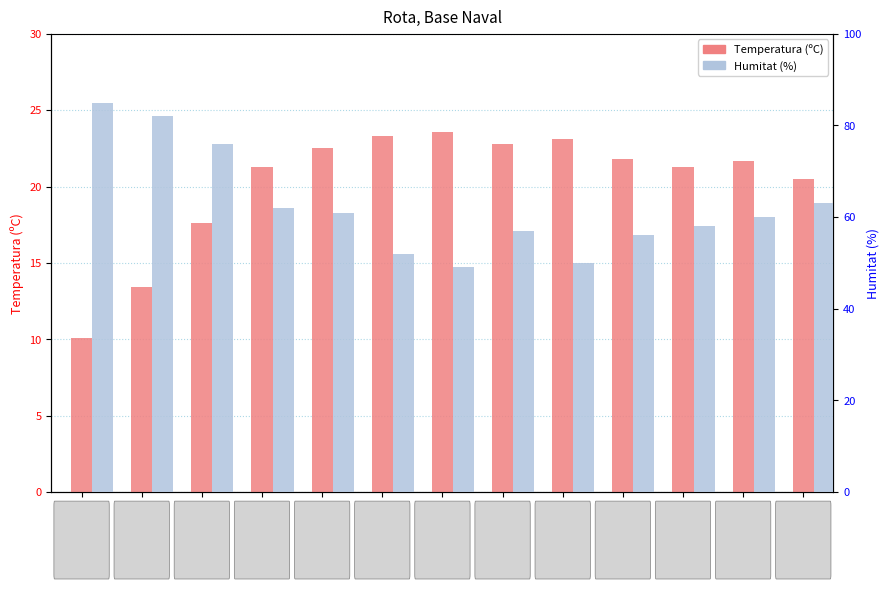

At which label does Humitat (%) first exceed 60?

04/05 08:00